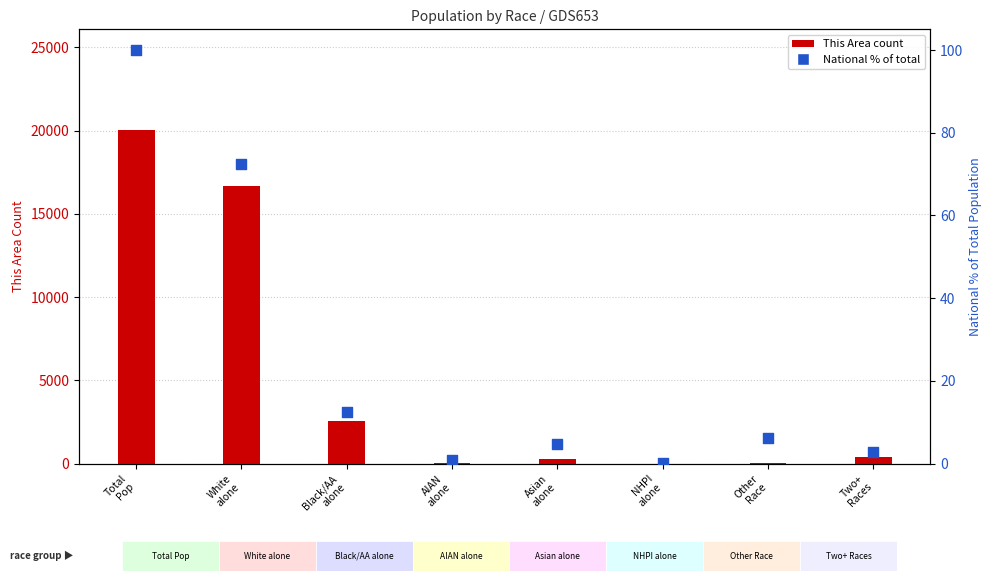

At how many categories does at least one series exceed 7822?

2